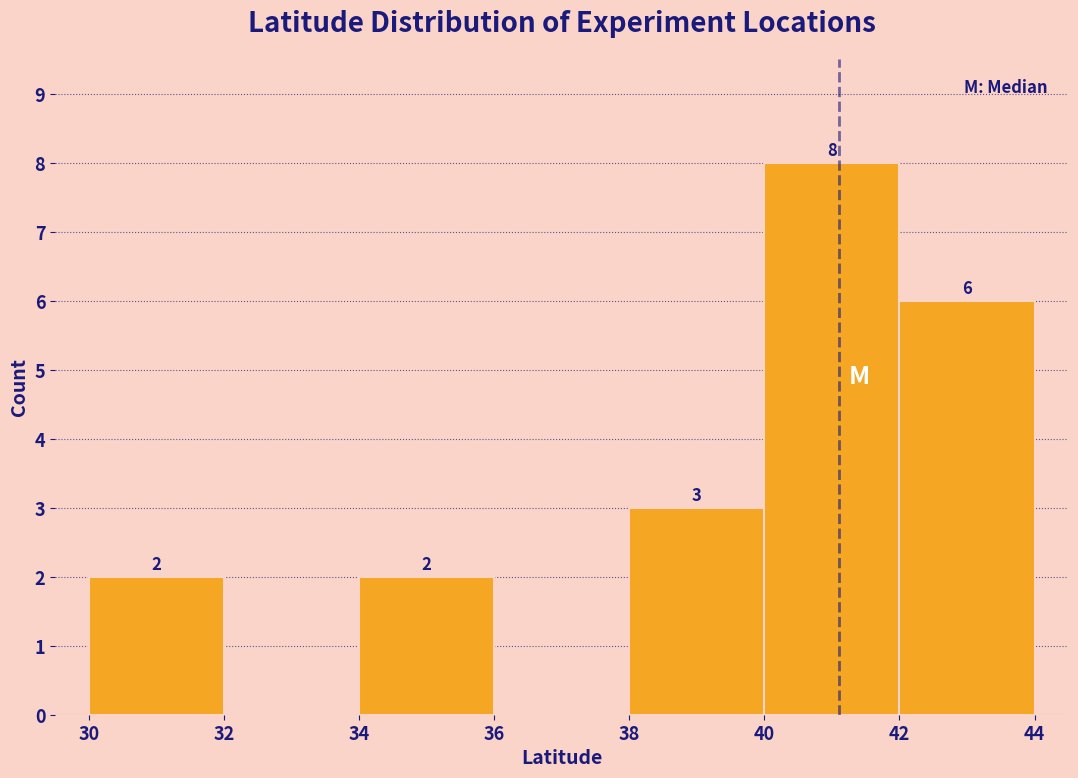

Over which range of the x-axis is the bar tallest?

40 to 42